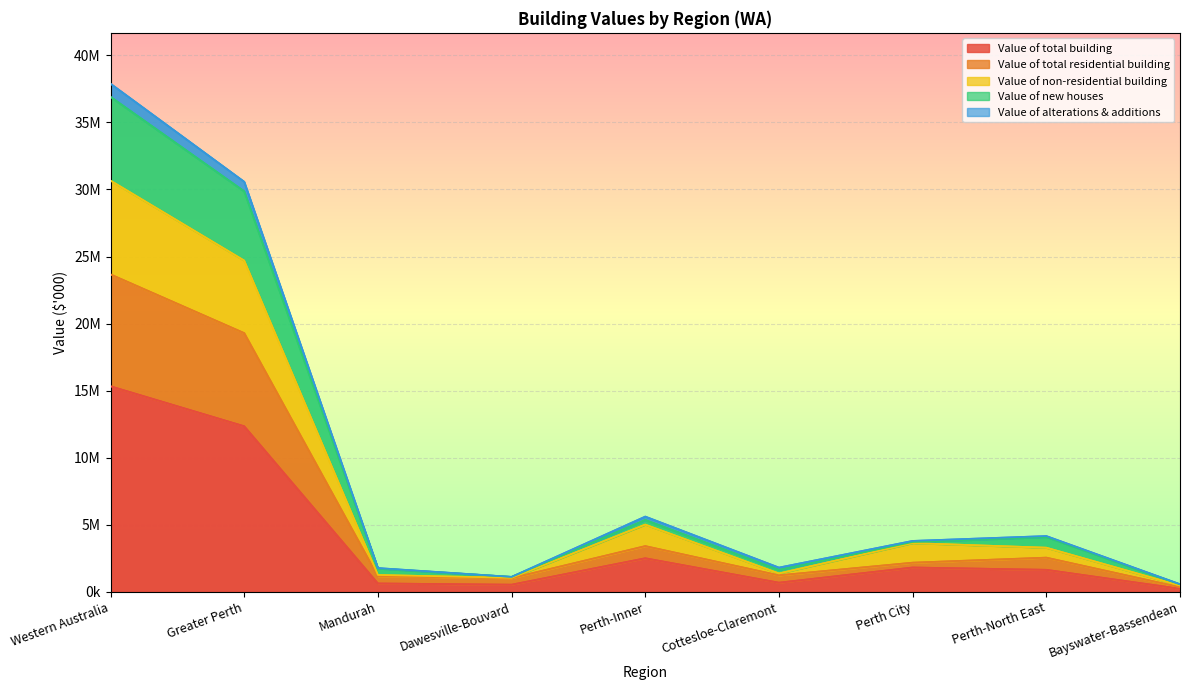

In Value of total building, how many points are lower than both neighbors (excluding endpoints)?

2